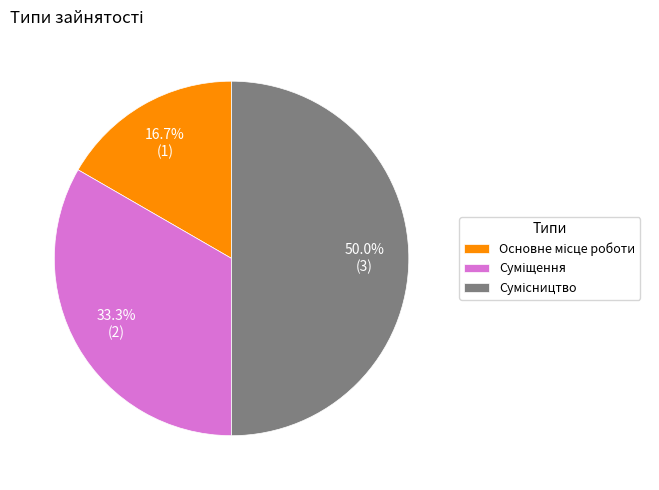

Count the number of slices in the pie.

3